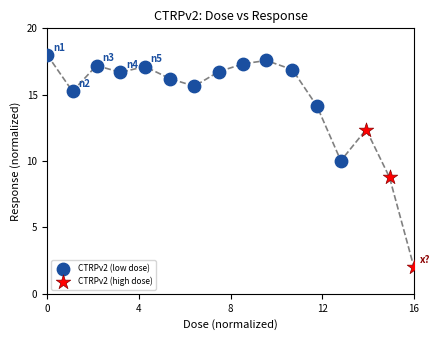

Which series has the widest spread of Y values?

CTRPv2 (high dose)